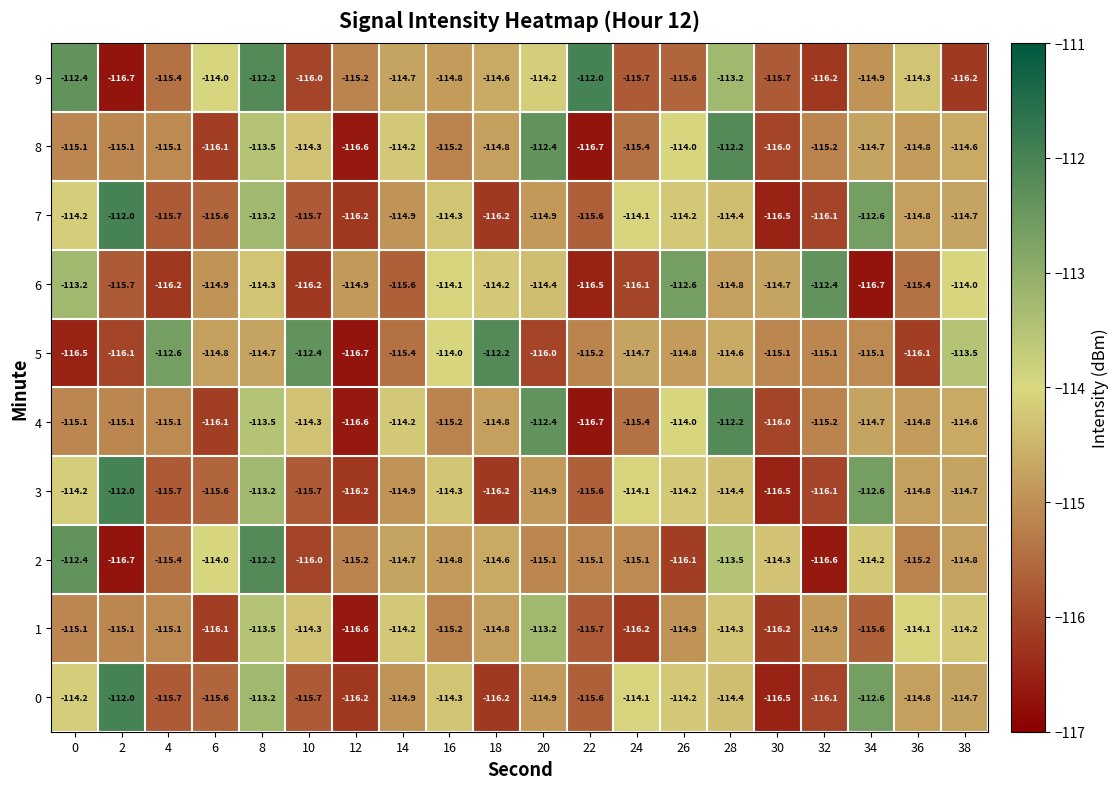

What is the difference between the maximum and minimum values in the 8 series?

4.5